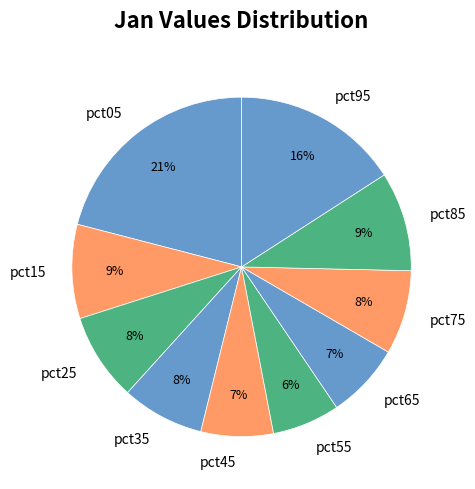

To the nearest percent, what is the average slice percentage?

10%